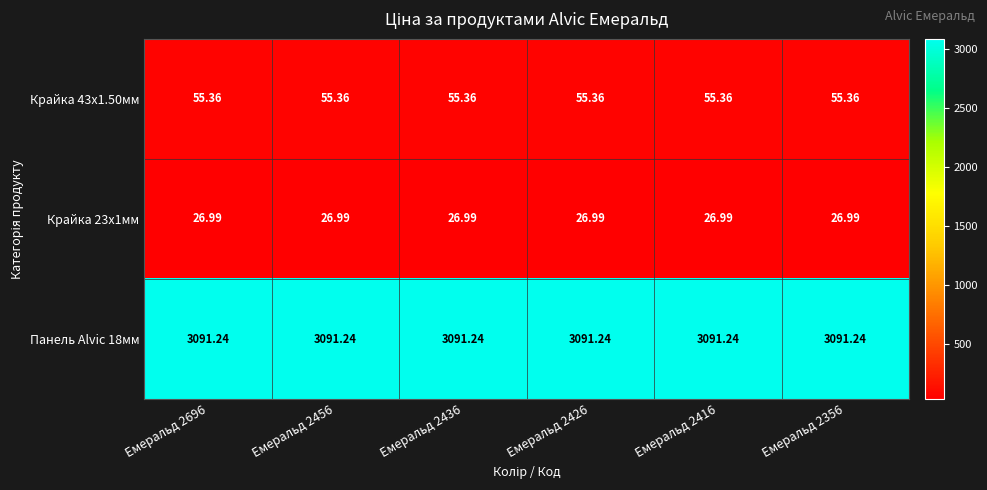

Is the value of Крайка 23x1мм at Емеральд 2416 greater than the value of Крайка 43x1.50мм at Емеральд 2436?

No